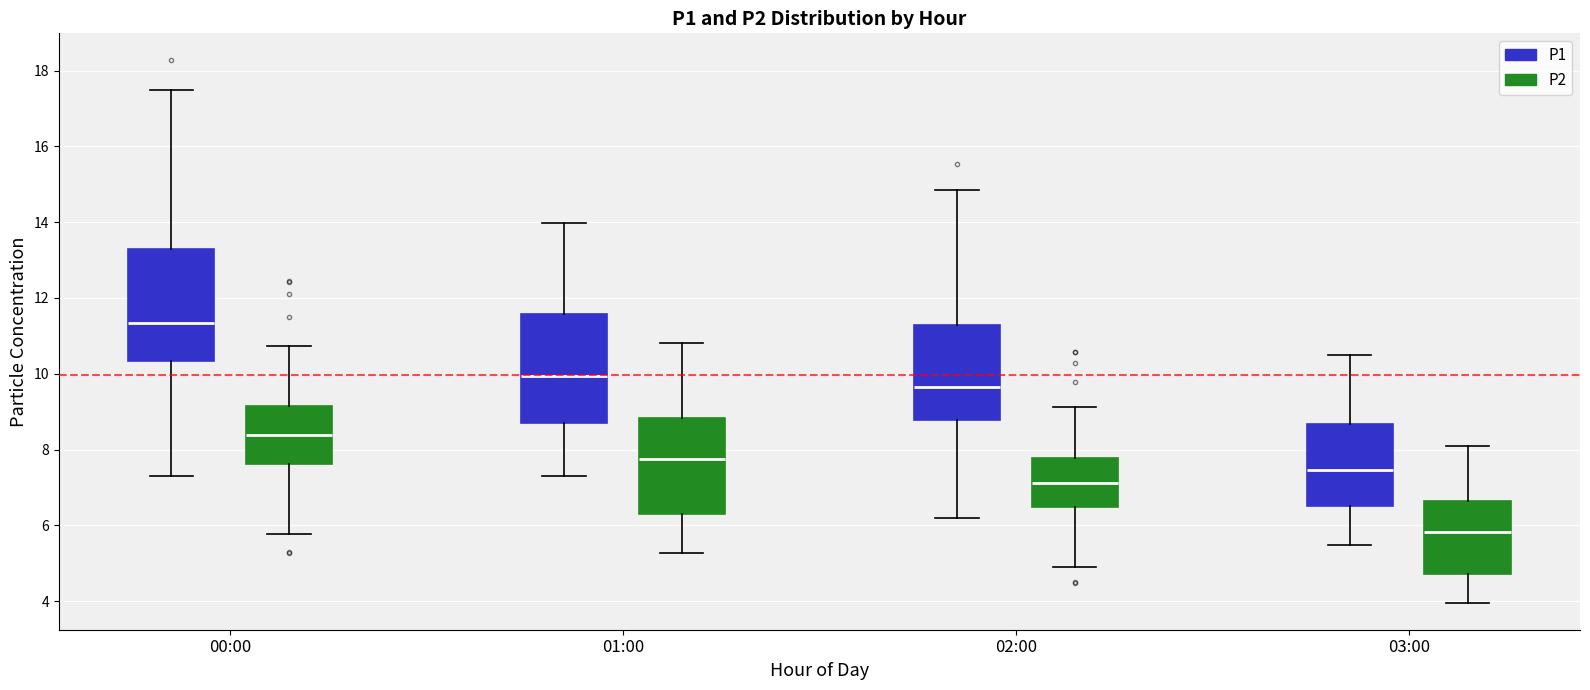

Where does the lower whisker of the box for 01:00 (P2) end on the y-axis? The values are not printed on the chart, so give them approximately, as read against the axis.

5.2